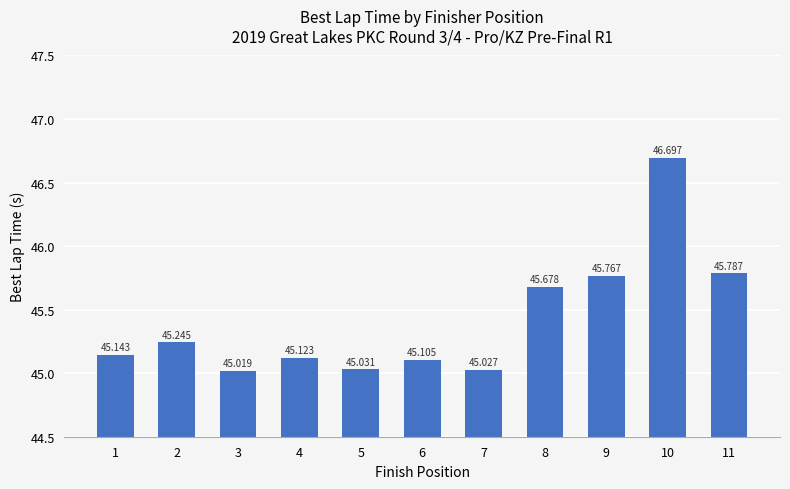

How many bars are there in total?

11